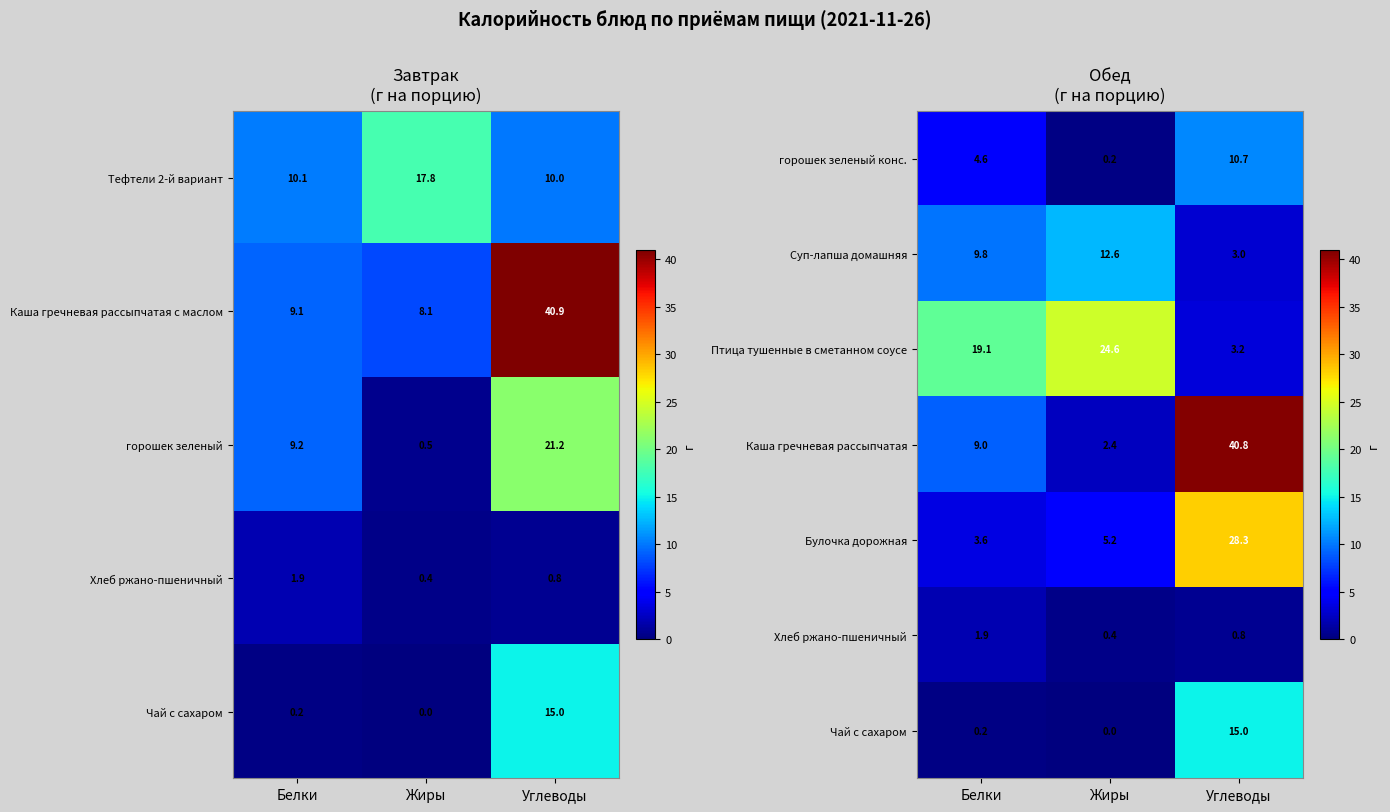

Where does the Булочка дорожная series first go above 5?

Жиры